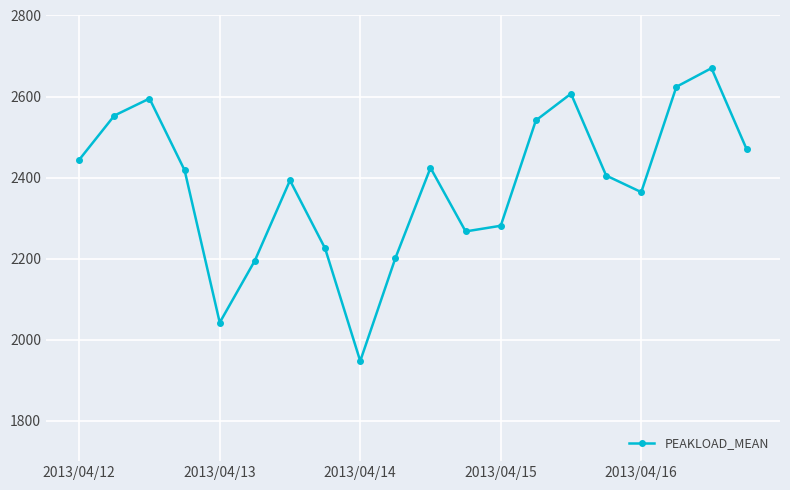

What is the value of the 6th point from the left?

2195